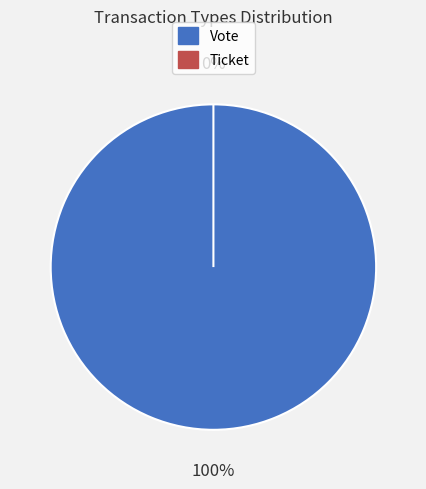

Is Ticket the majority of the pie?

No